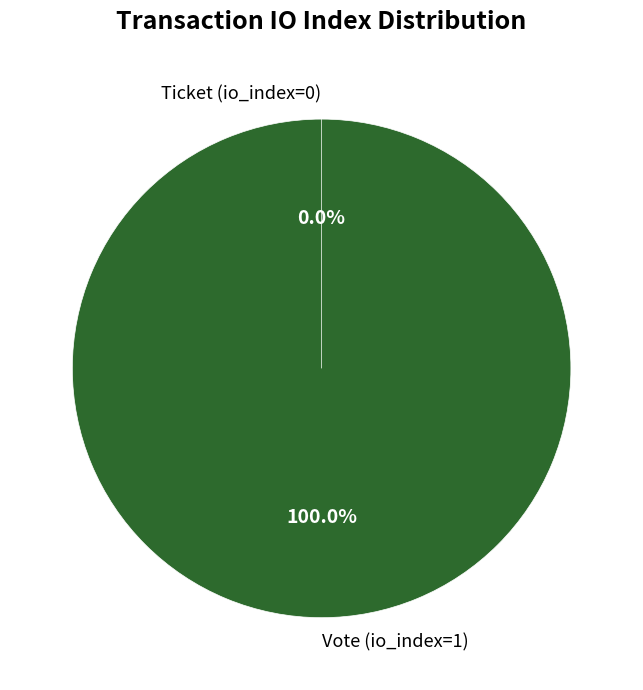

Which slice is the smallest?

Ticket (io_index=0)